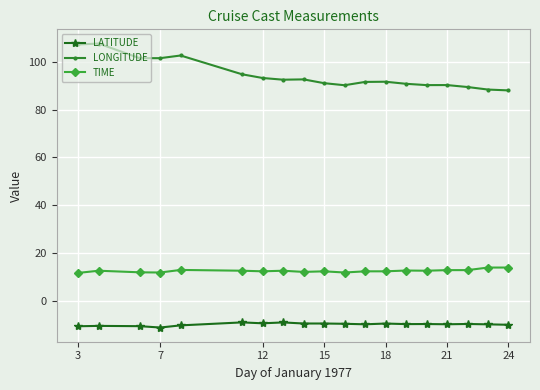

True or false: LATITUDE and TIME intersect in this chart.

False